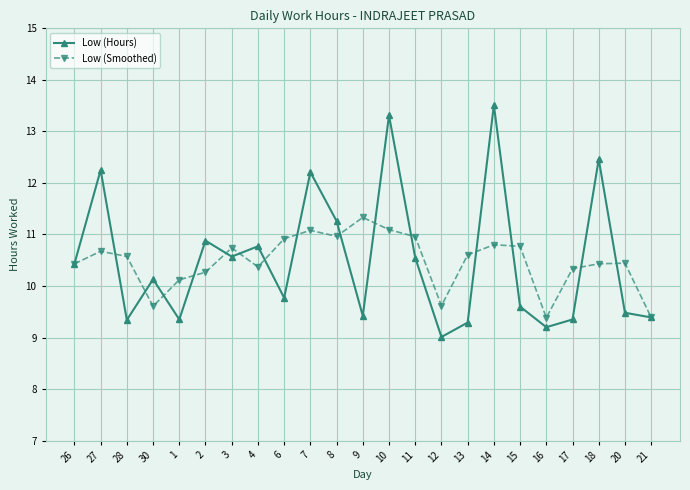

What is the label of the 7th point from the right?

14